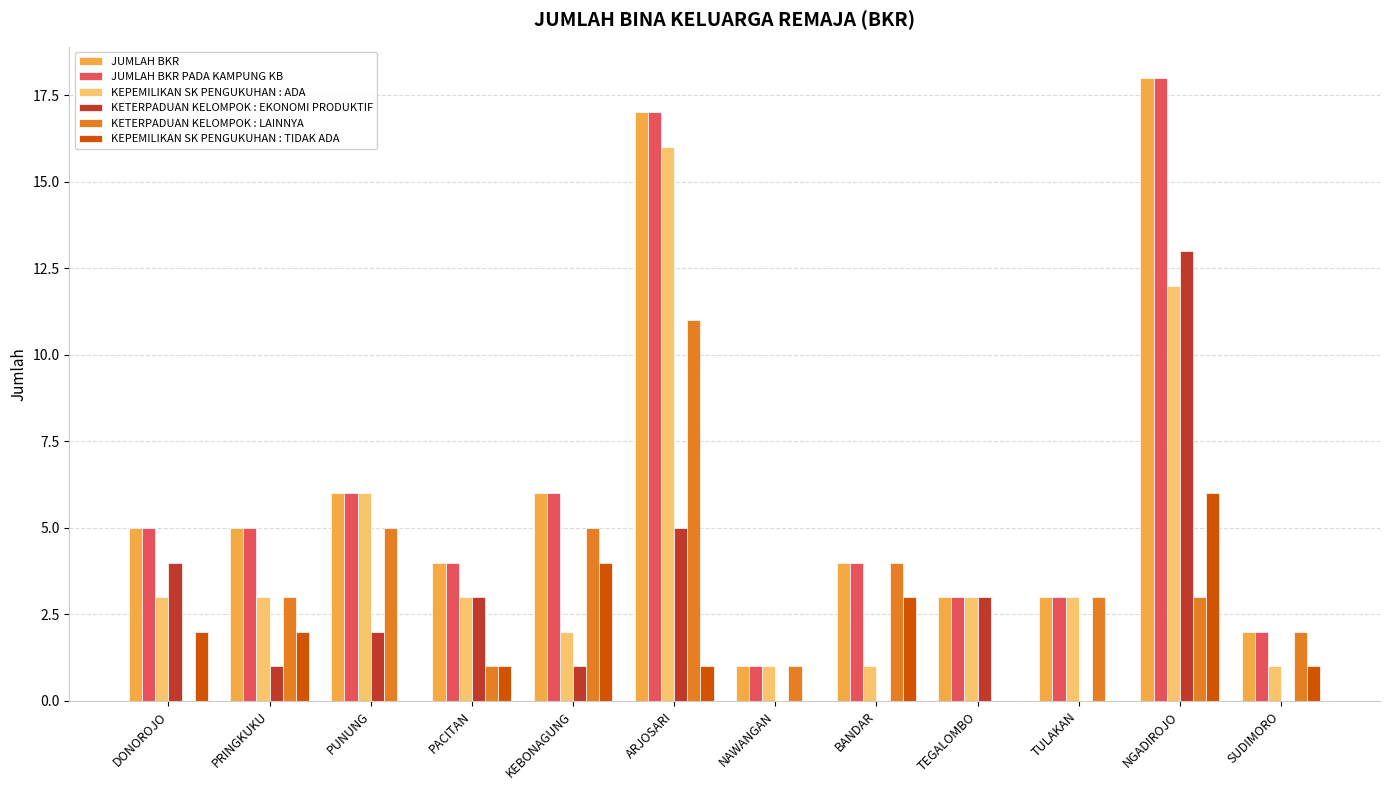

What is the sum of the KETERPADUAN KELOMPOK : LAINNYA values at PACITAN and BANDAR?

5